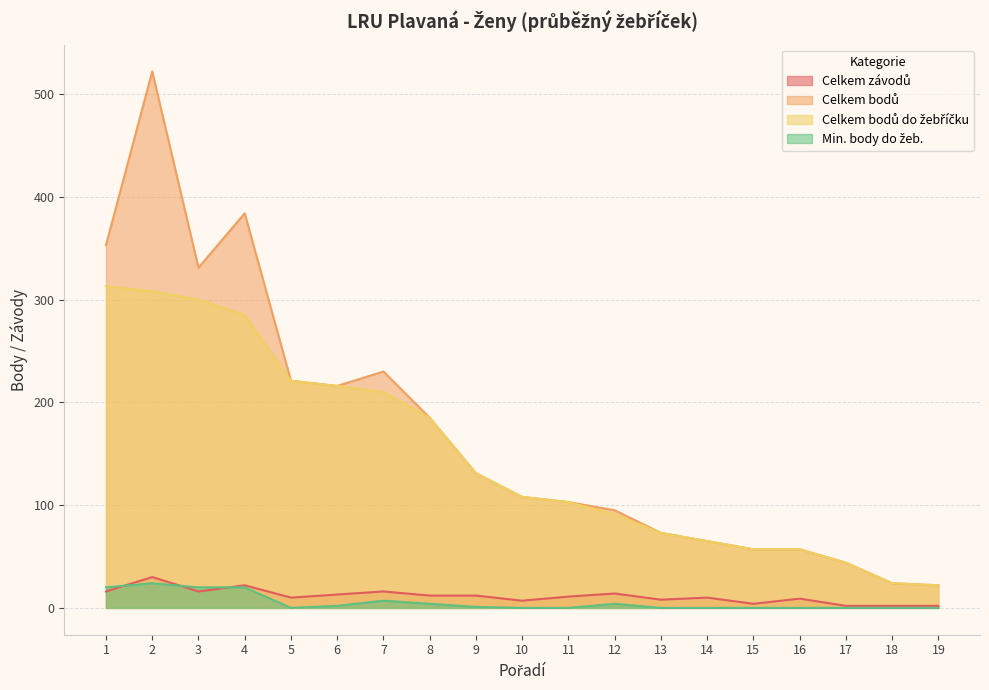

What is the average value of the Min. body do žeb. series?

5